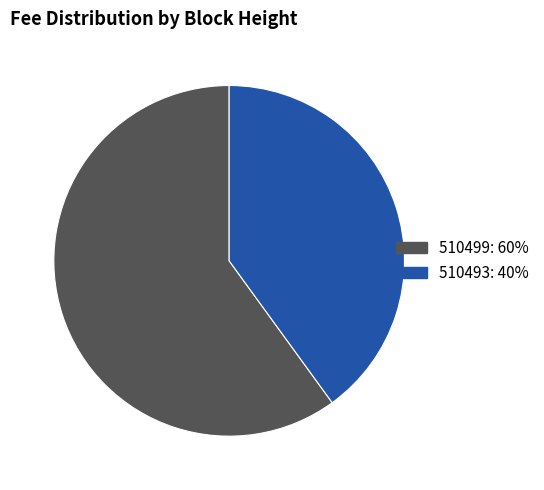

How many segments does this pie chart have?

2